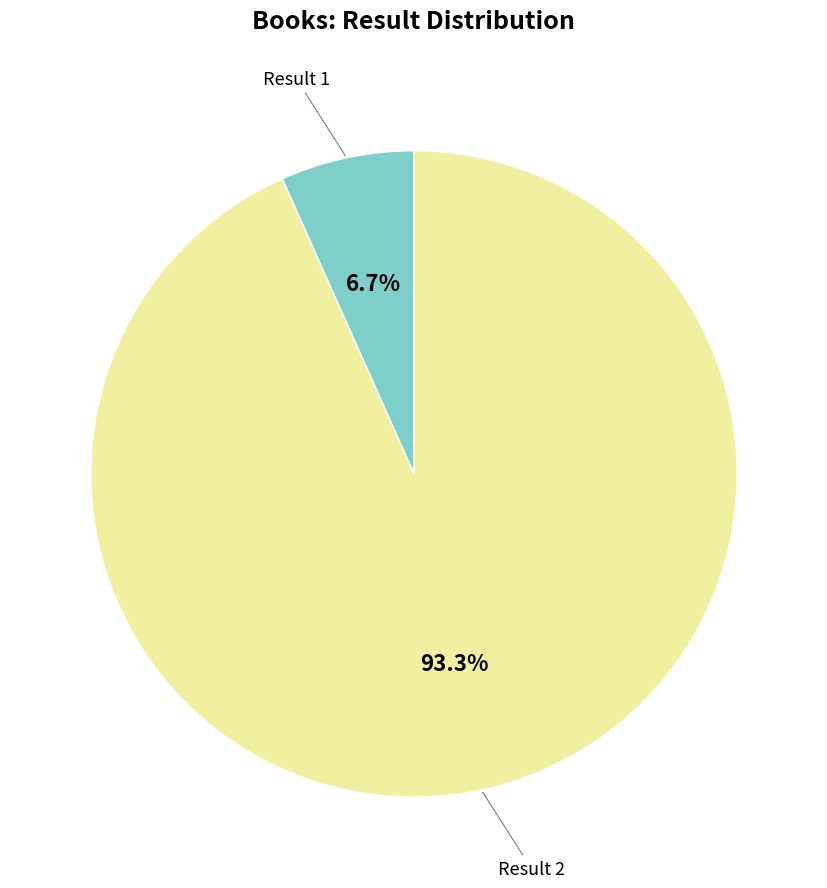

Which category accounts for the majority?

Result 2